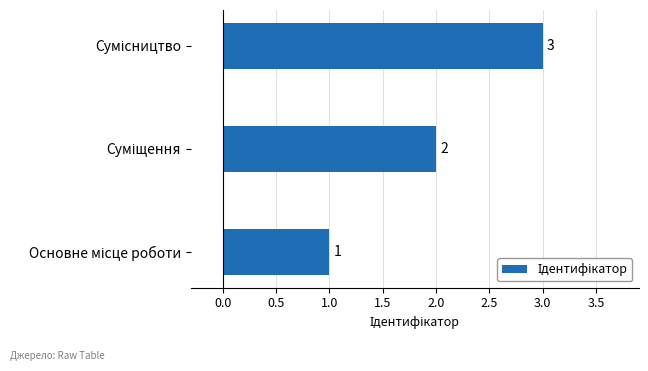

What is the average value?

2